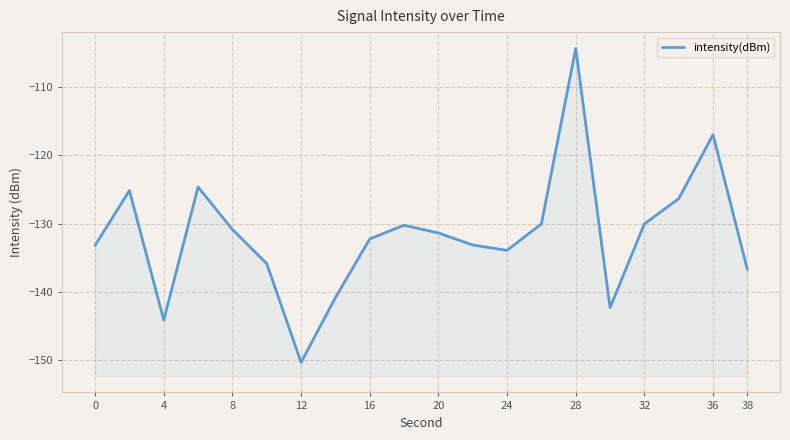

What is the sum of all values?

-2632.6